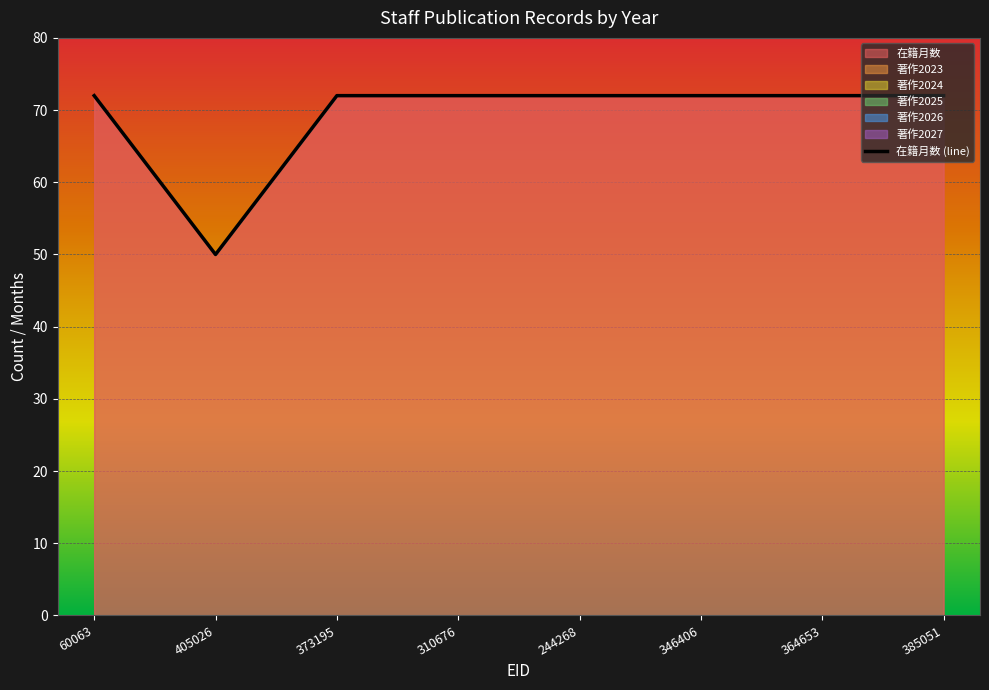

Reading left to right, extract all data points from this chart.

72	50	72	72	72	72	72	72